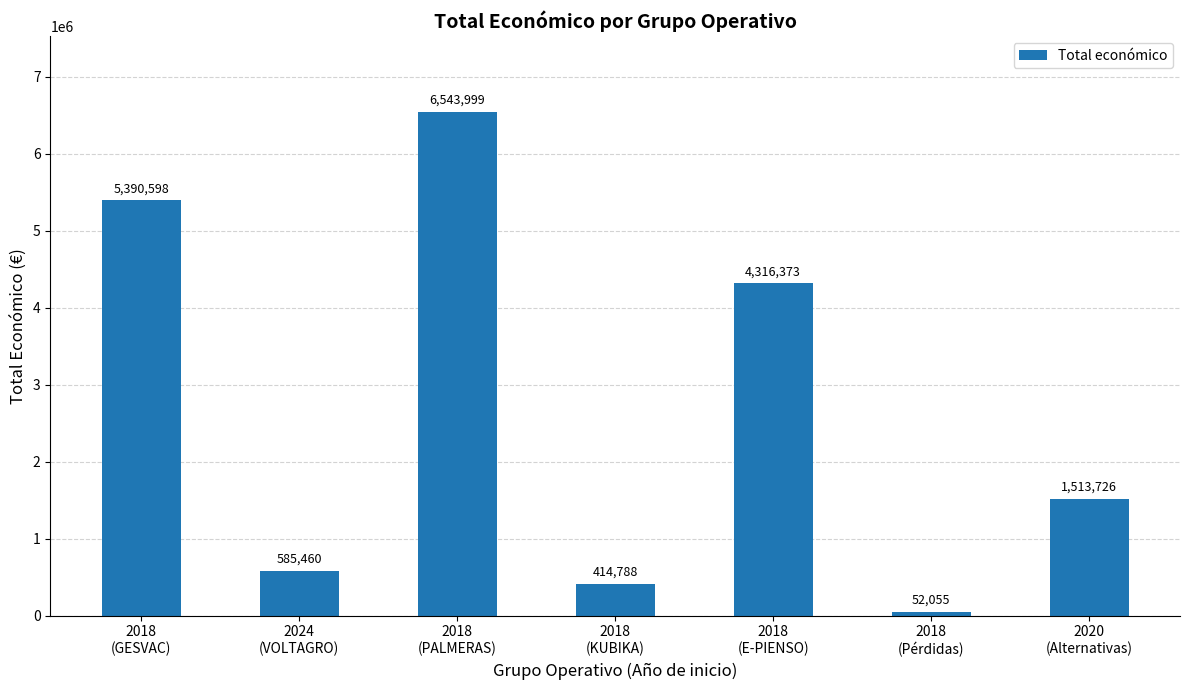

Which label corresponds to the smallest value in the chart?

2018
(Pérdidas)